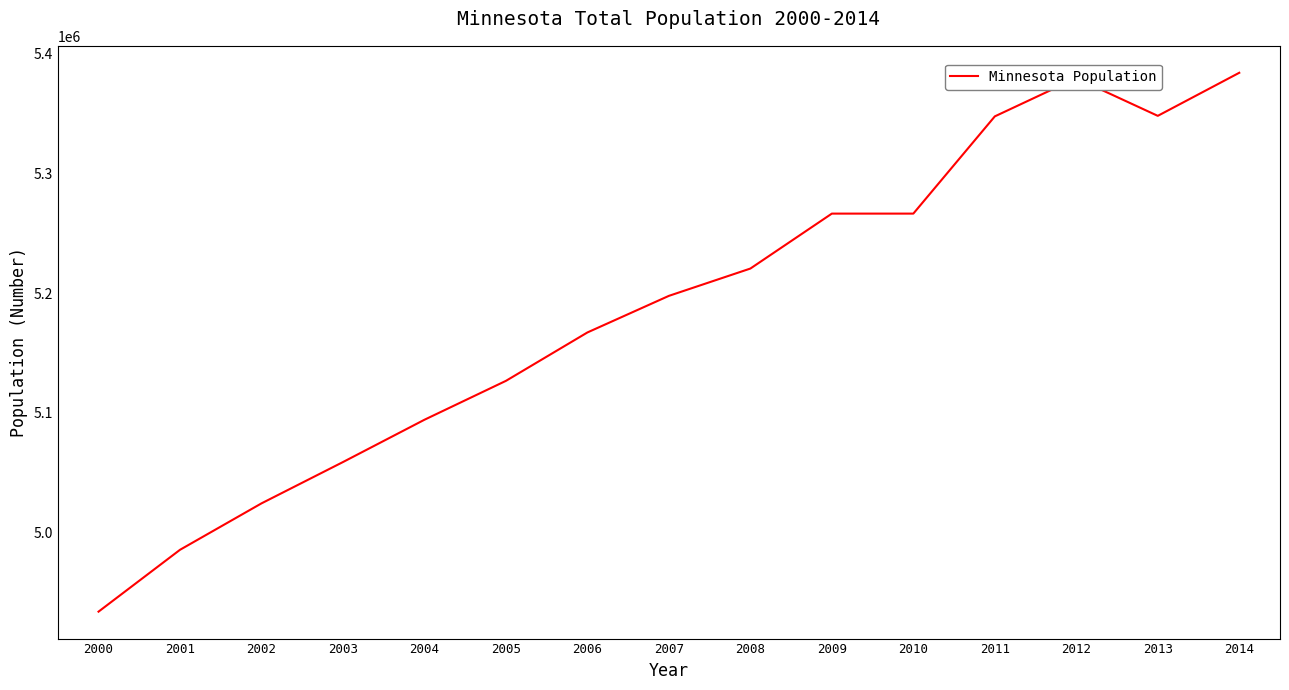

What is the greatest value displayed?

5383661